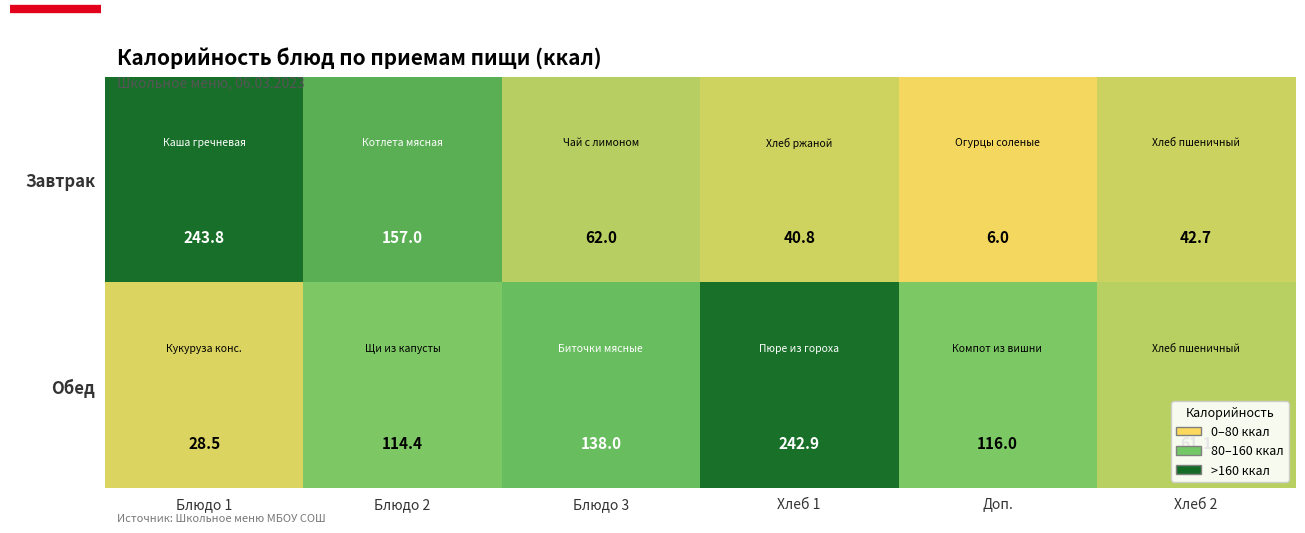

Rank the series by their average value, from highest to lowest.

Обед, Завтрак